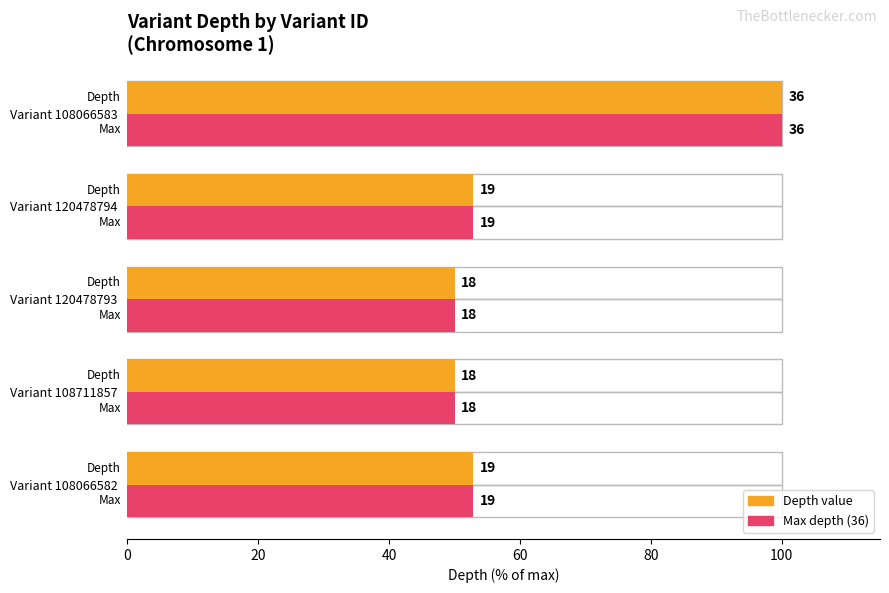

At how many categories does at least one series exceed 88?

1